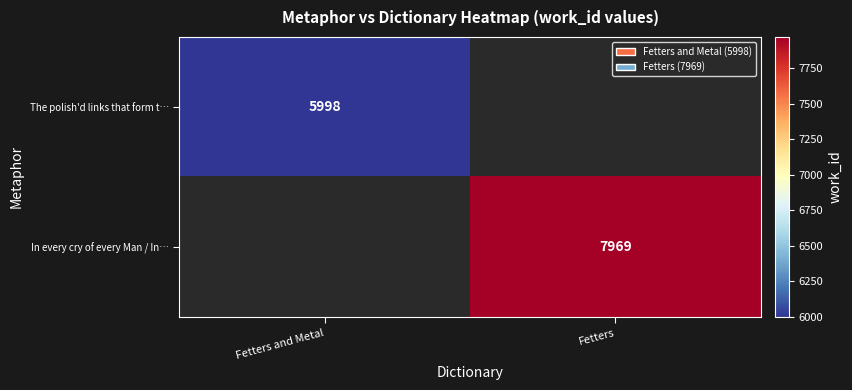

True or false: In every cry of every Man / In… has a value of 7969 at Fetters.

True